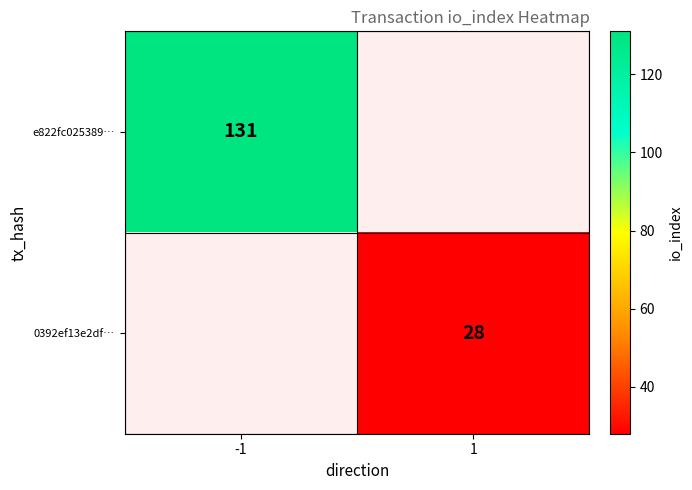

Is it true that 0392ef13e2df… equals 28 at 1?

True